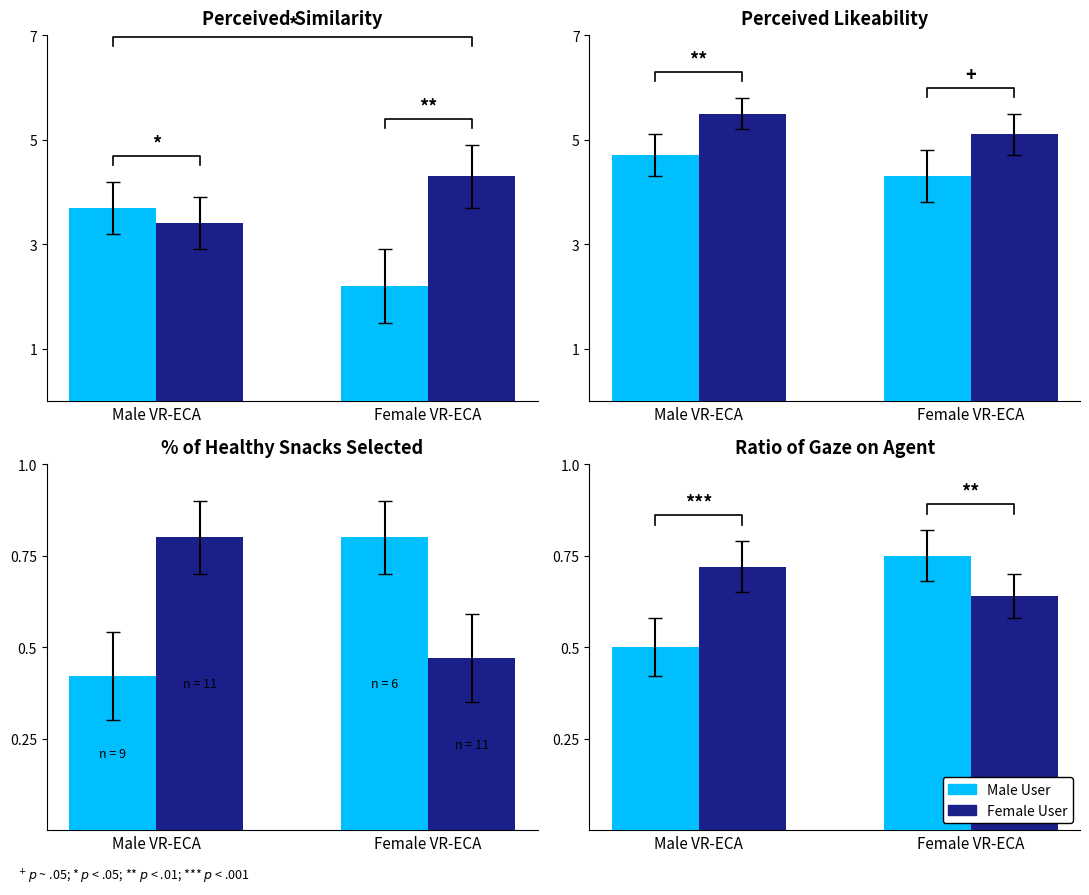

At which category is the sum across all series the highest?

Female VR-ECA